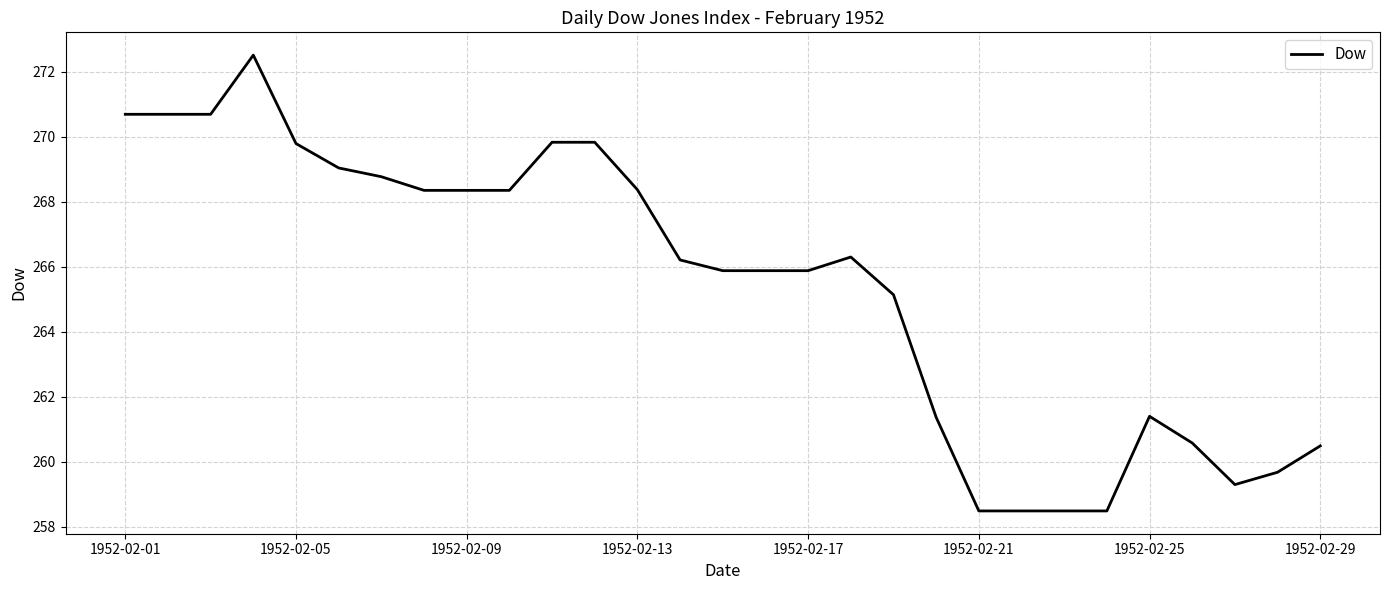

Is this an area chart (filled region under the line)?

No